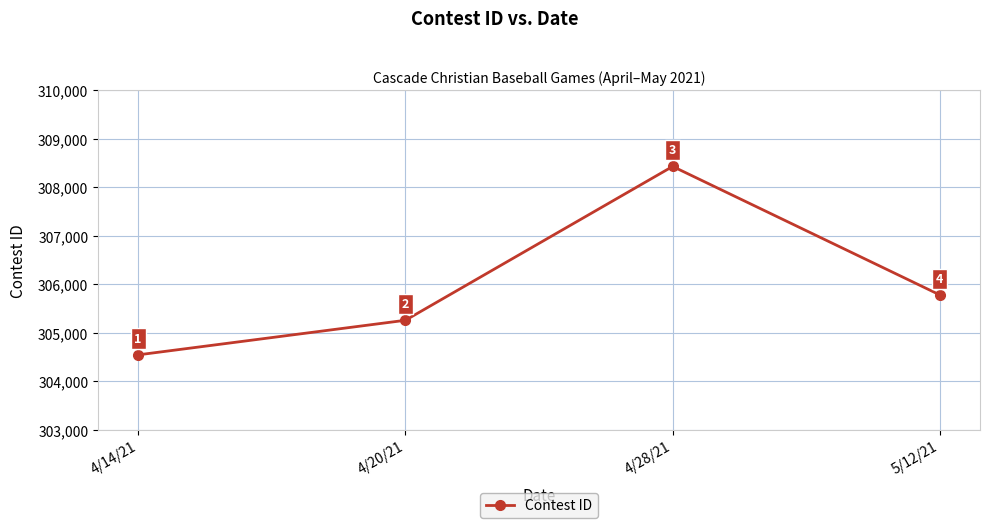

Reading left to right, extract all data points from this chart.

304547	305260	308432	305782